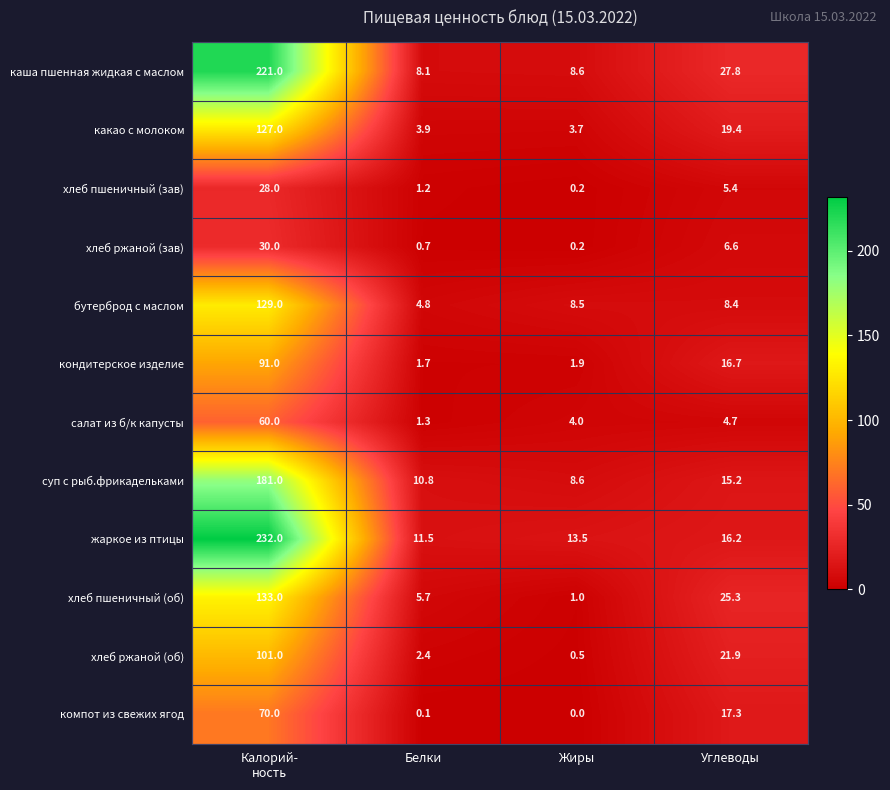

What is the difference between the maximum and second lowest values in the бутерброд с маслом series?

120.6